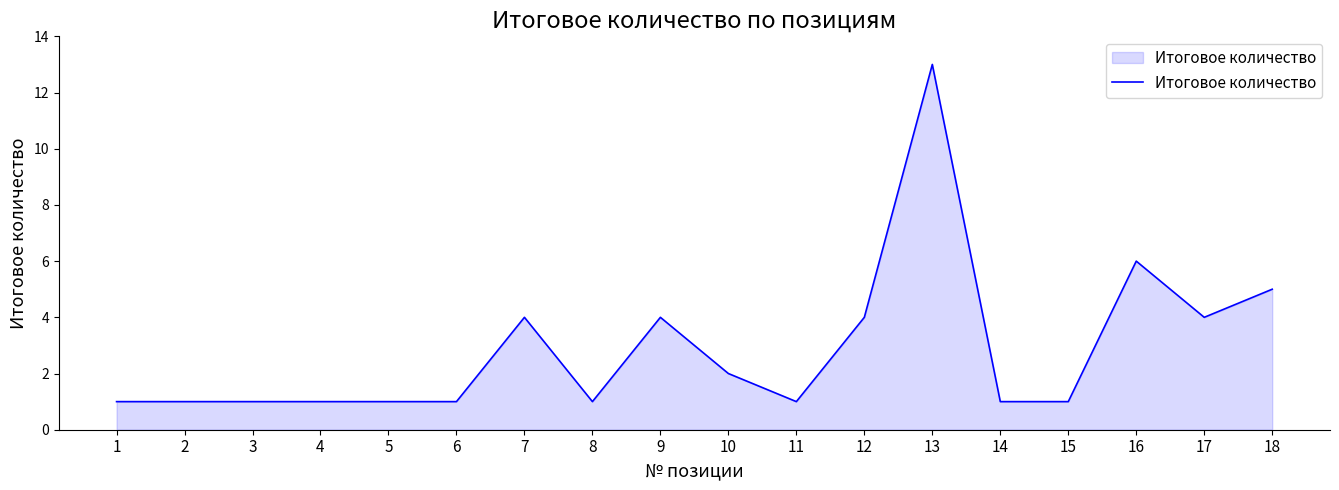

What is the difference between the values at 18 and 6?

4